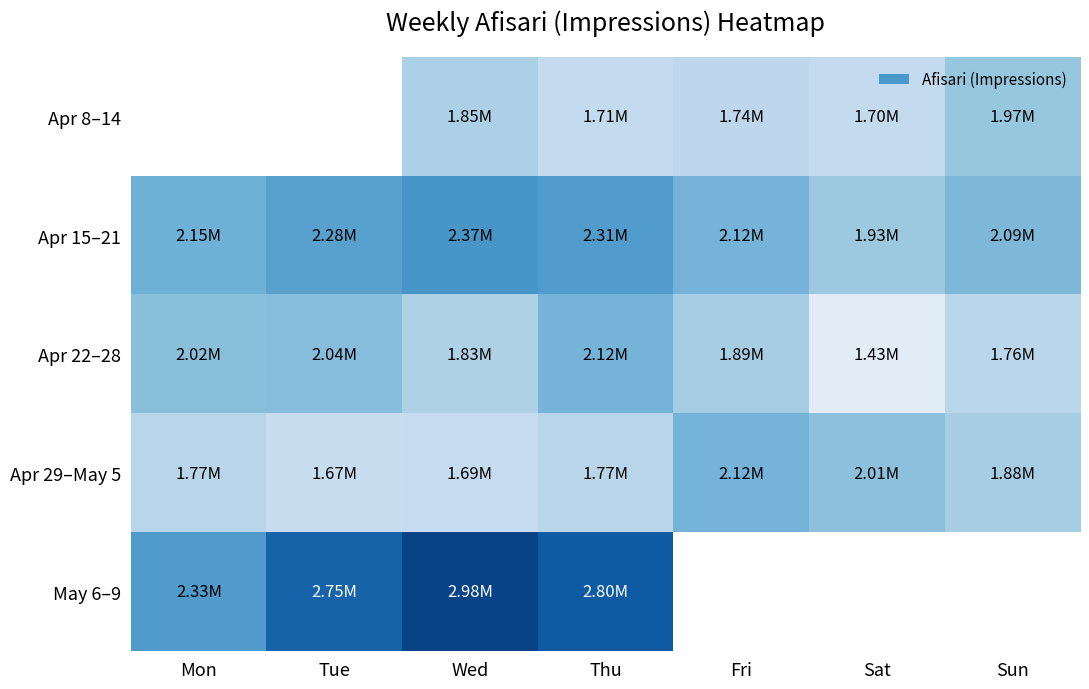

Count the number of categories in the chart.

7